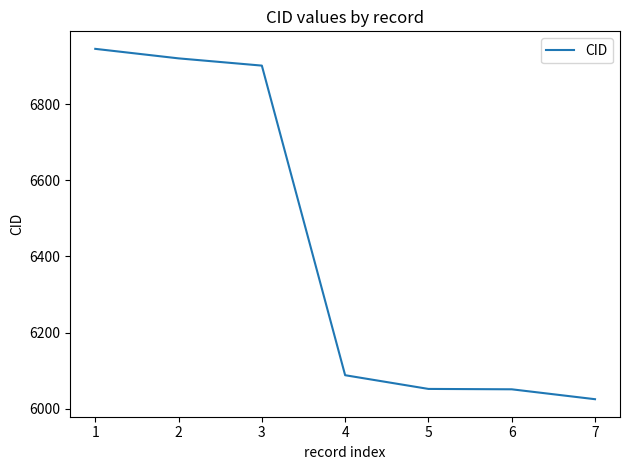

What is the ratio of the value at 5 to the value at 4?

1.0